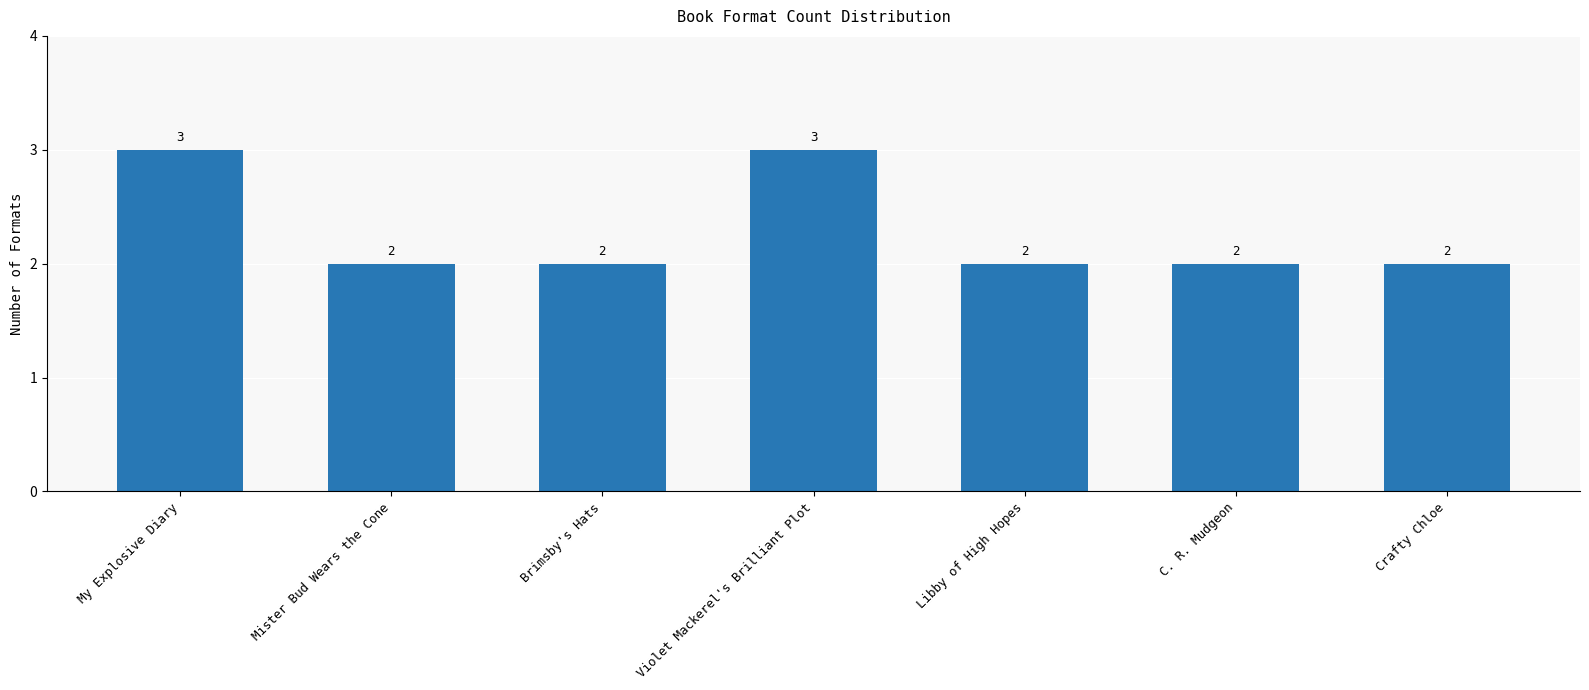

How many values are between 2 and 3?

7